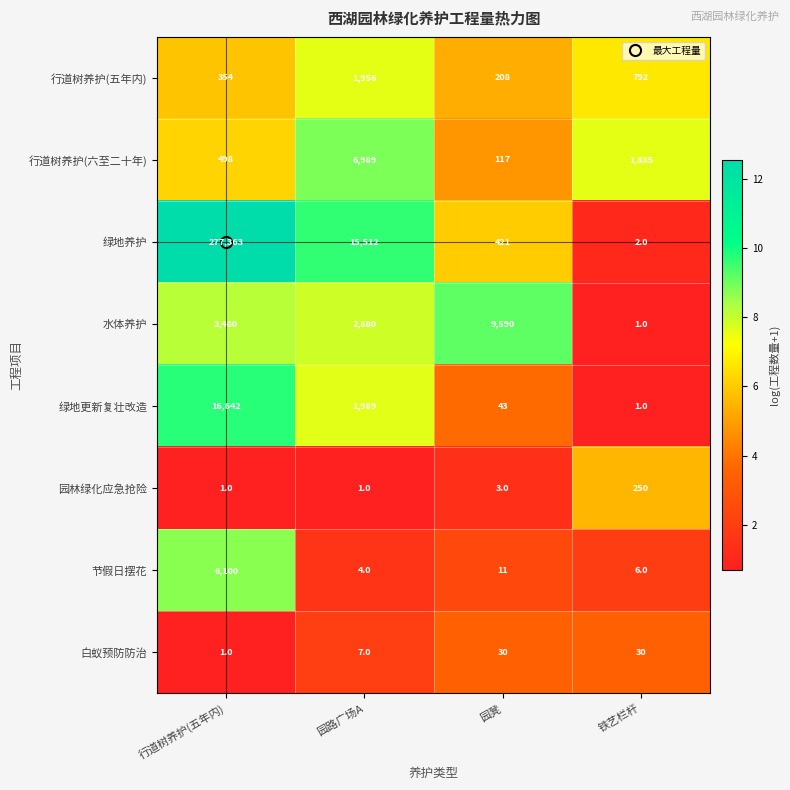

True or false: 节假日摆花 has a value of 9 at 铁艺栏杆.

False